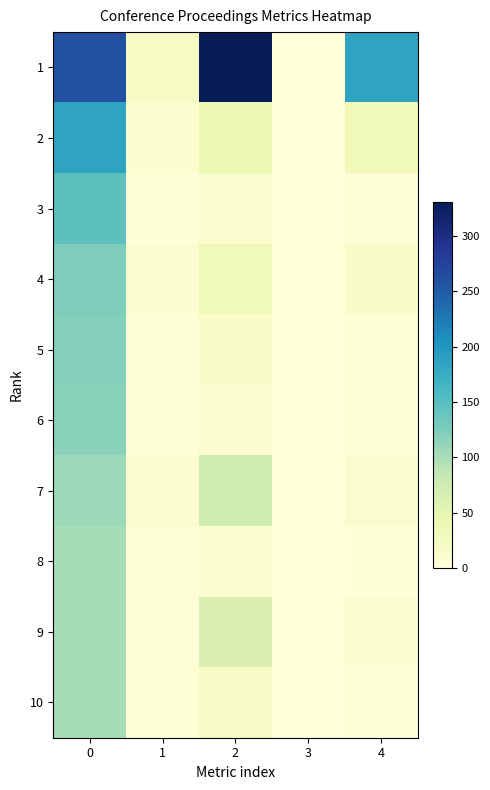

Which has a higher value, 3 or 1?

1